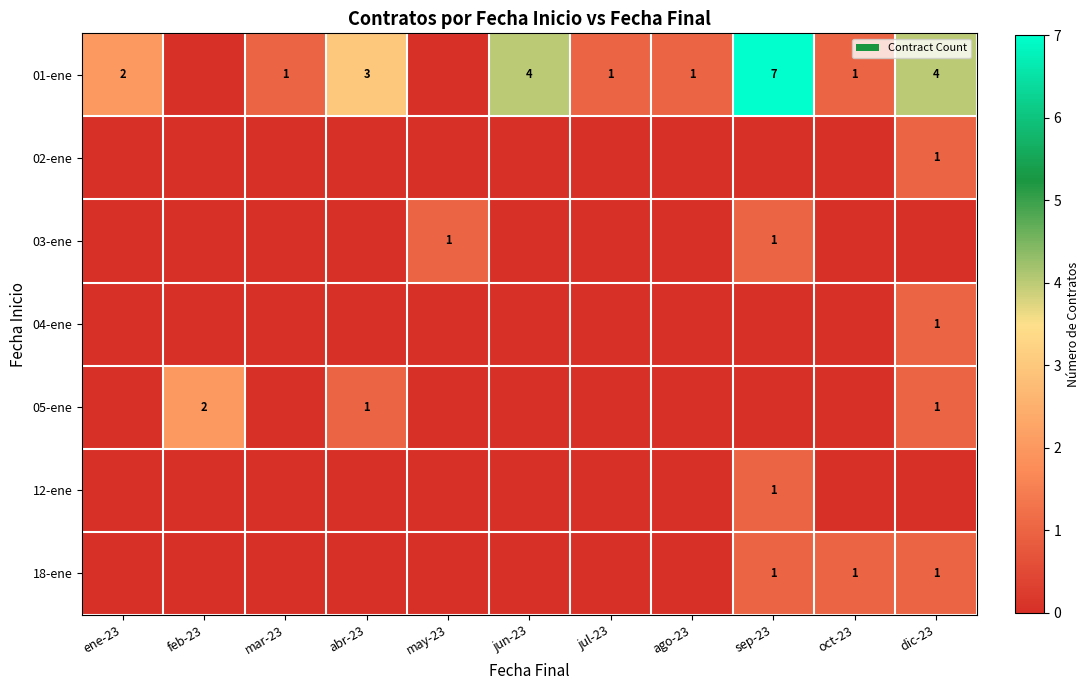

True or false: 04-ene has a value of 1 at dic-23.

True